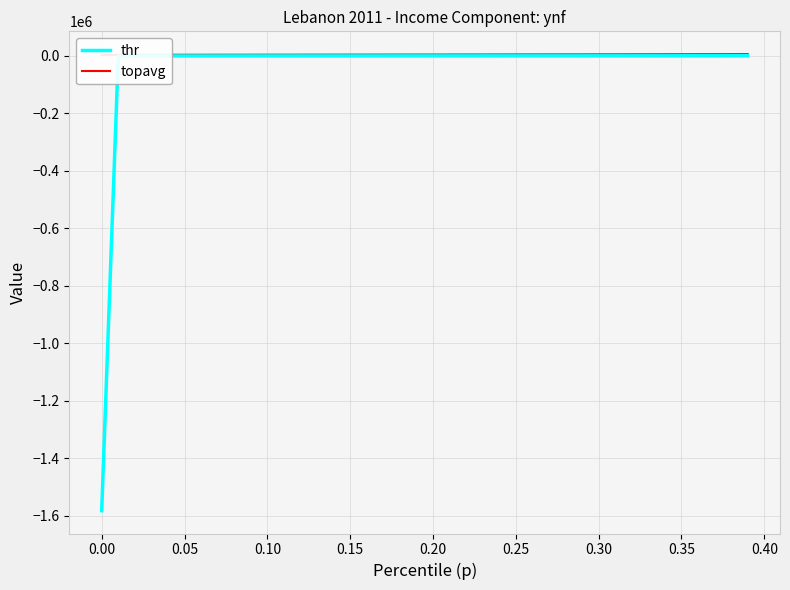

How many data points in thr are less than 147?

20